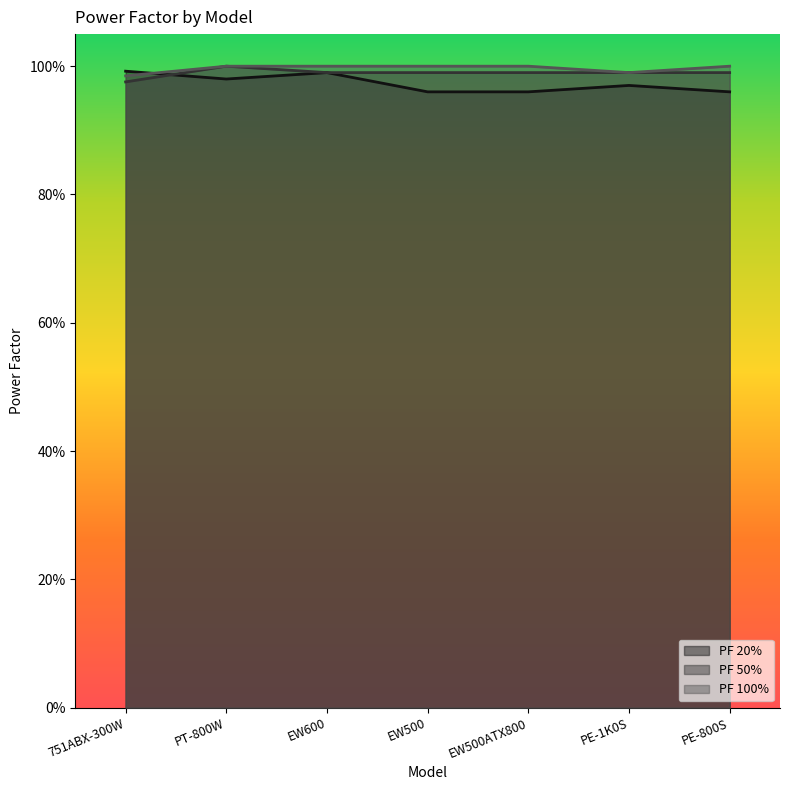

Reading right to left, transcribe all the data shown in this chart.

PF 20%: 1.0	1.0	1.0	1.0	1.0	1.0	1.0
PF 50%: 1.0	1.0	1.0	1.0	1.0	1.0	1.0
PF 100%: 1.0	1.0	1.0	1.0	1.0	1.0	1.0